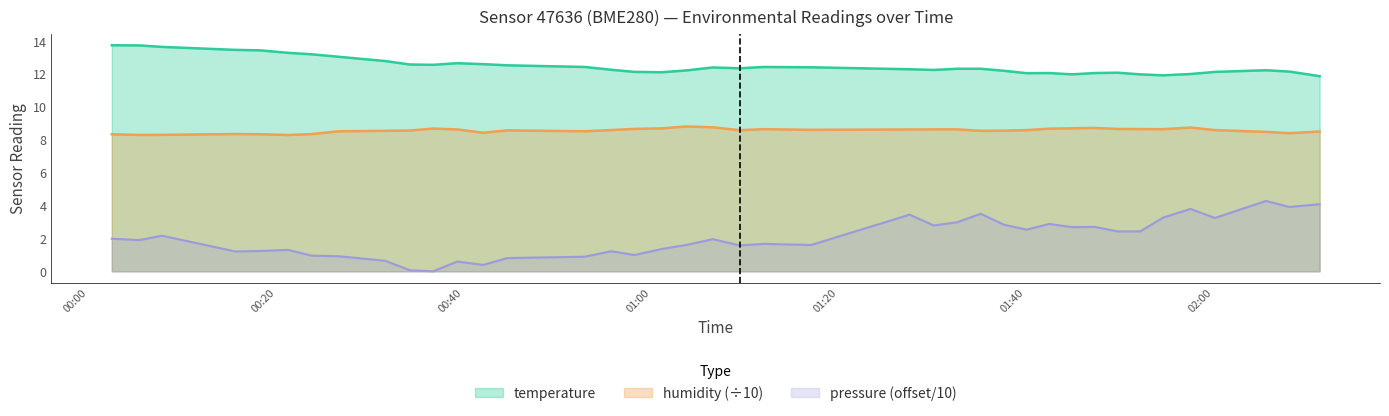

What is the highest value of the humidity (÷10) series?

8.8